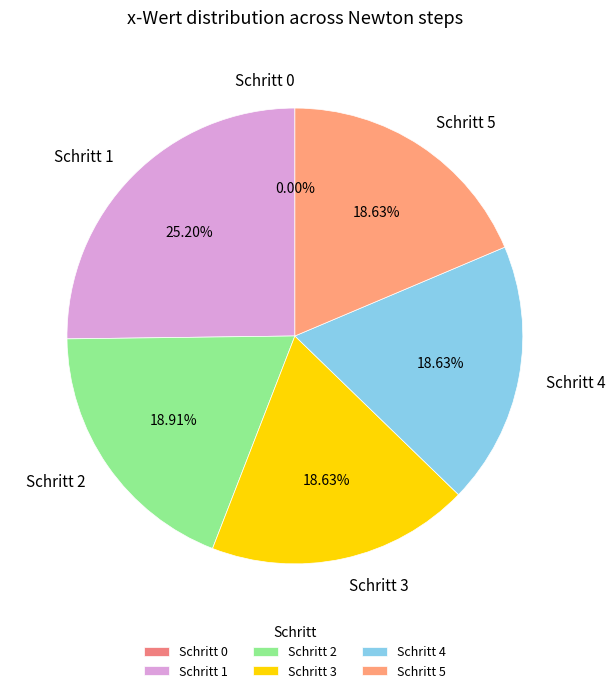

Is there any slice that represents more than half of the pie?

No